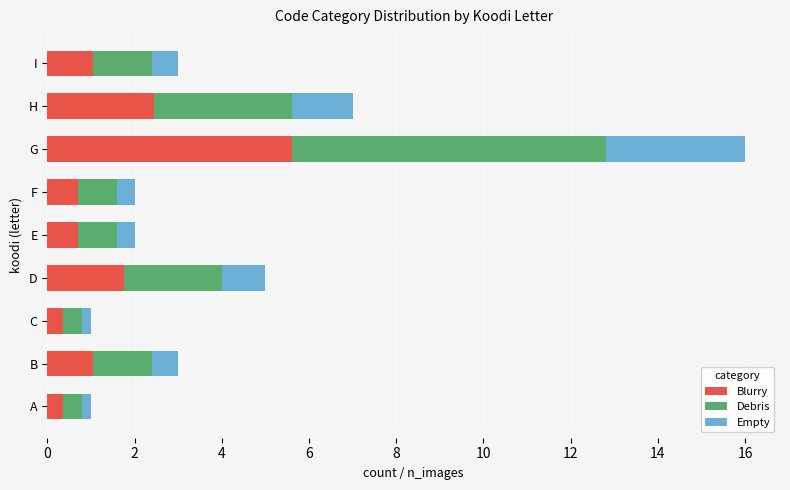

At which category is the sum across all series the highest?

G